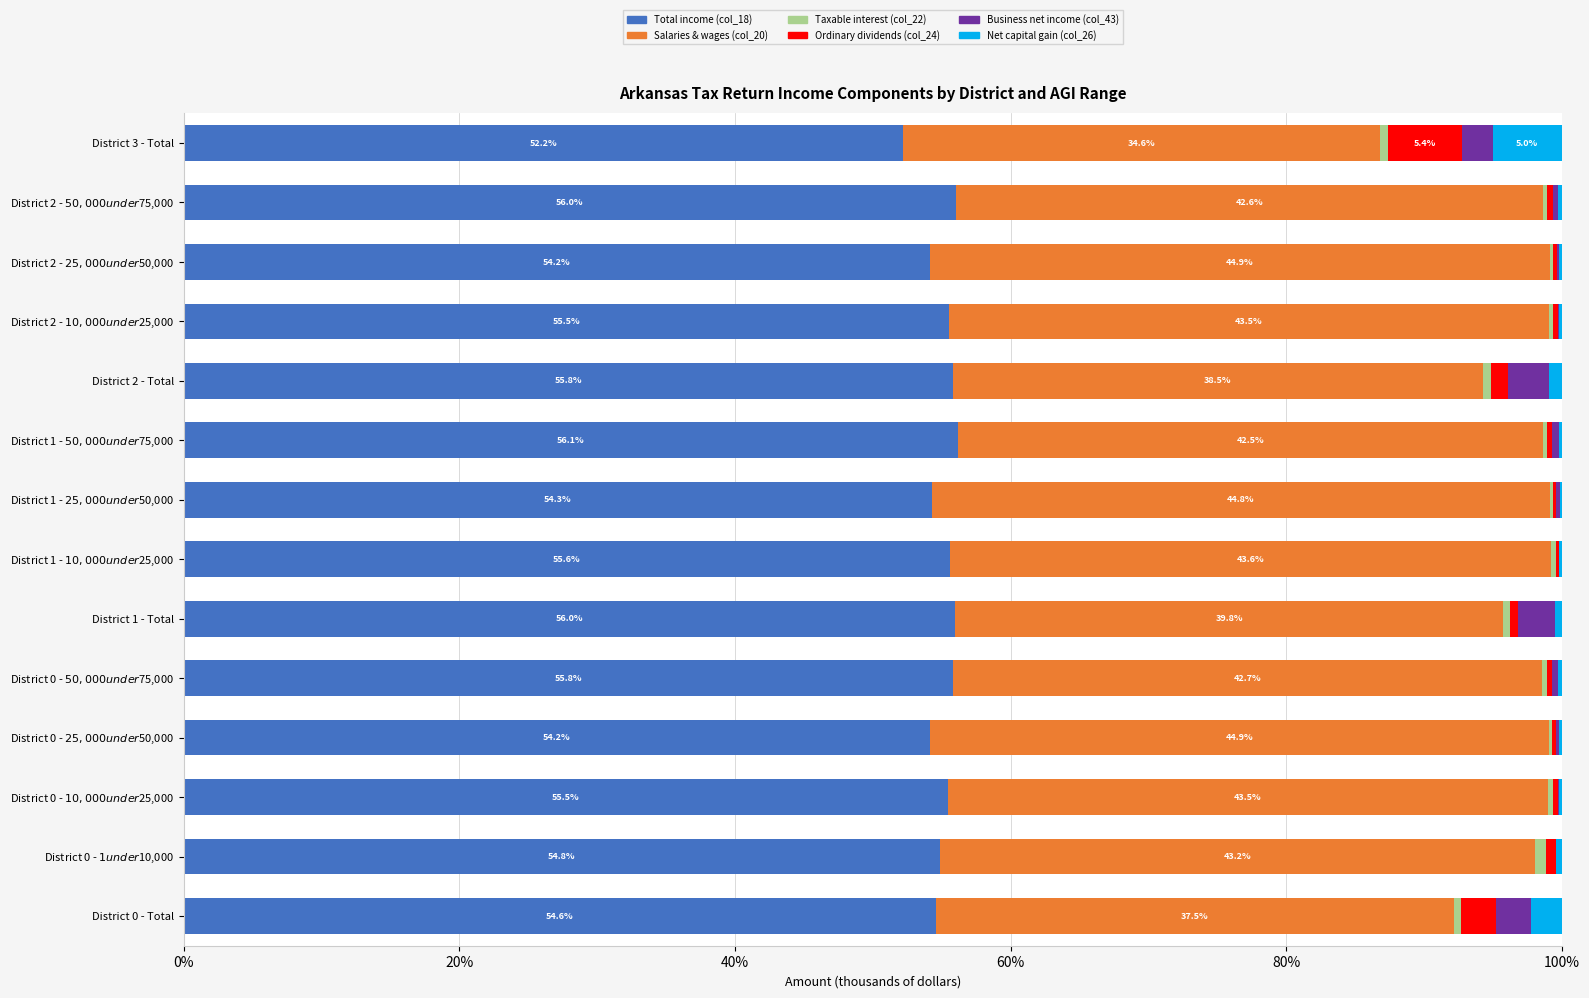

Count the number of data series in this chart.

6